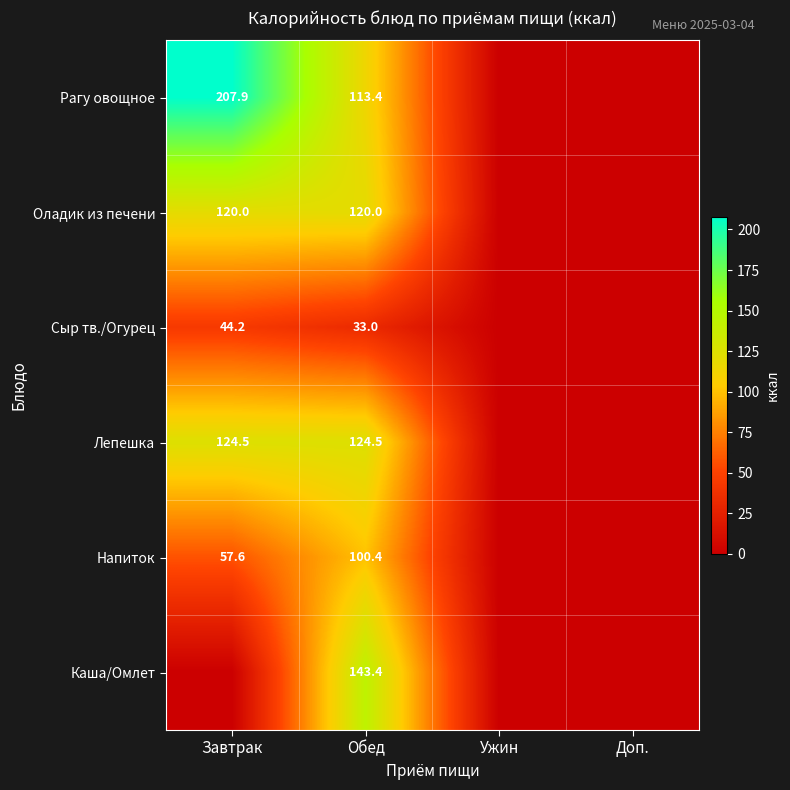

The value of Сыр тв./Огурец at Обед is 33.0. True or false?

True